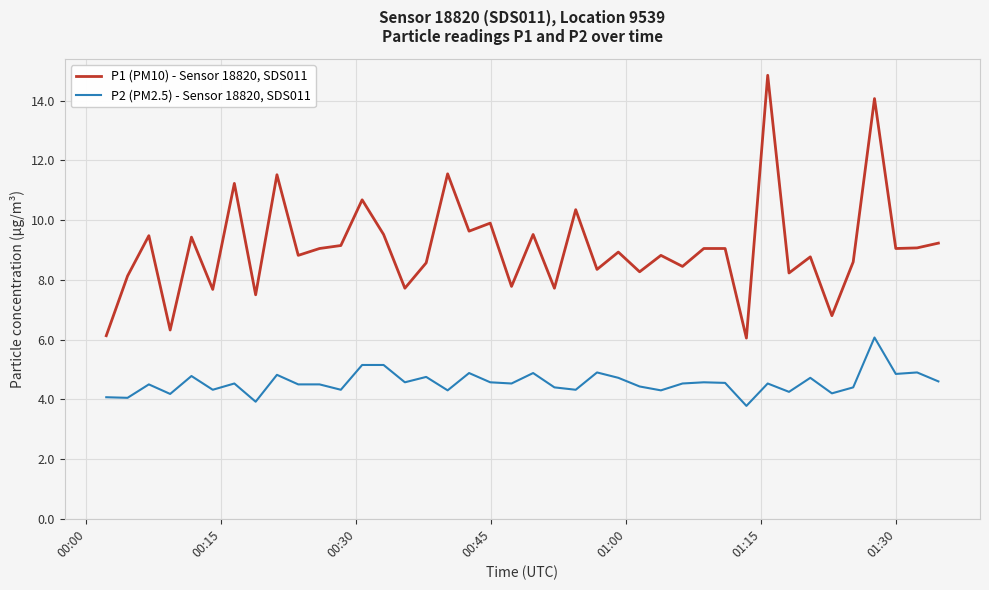

True or false: P2 (PM2.5) - Sensor 18820, SDS011 and P1 (PM10) - Sensor 18820, SDS011 intersect in this chart.

False